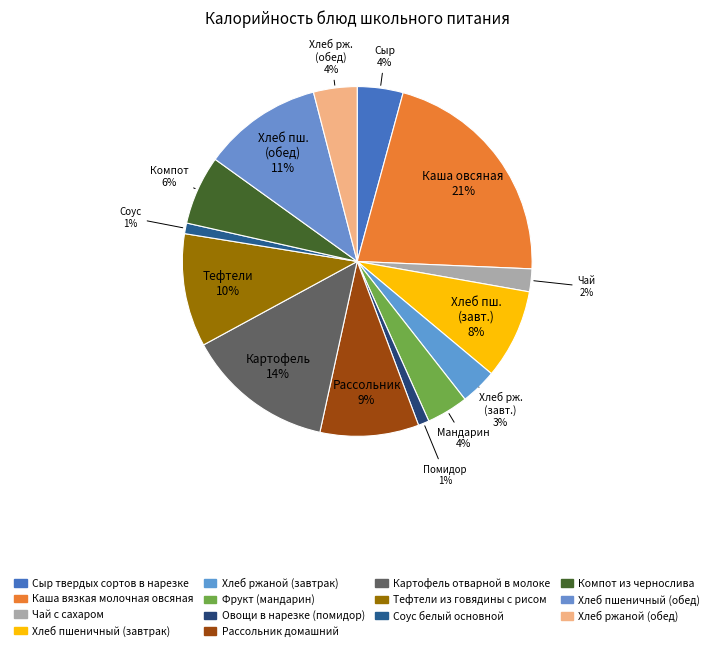

How many slices are in this pie chart?

14